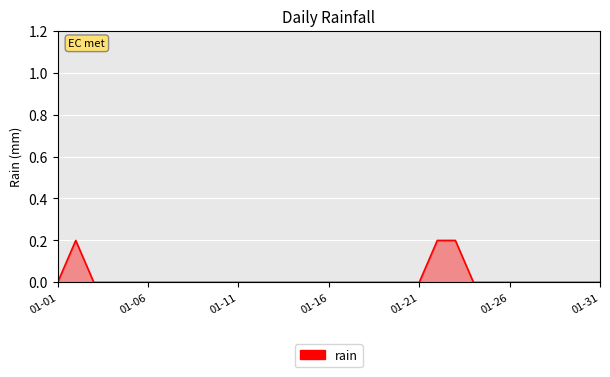

How many interior local peaks (higher than both neighbors) does the data have?

1